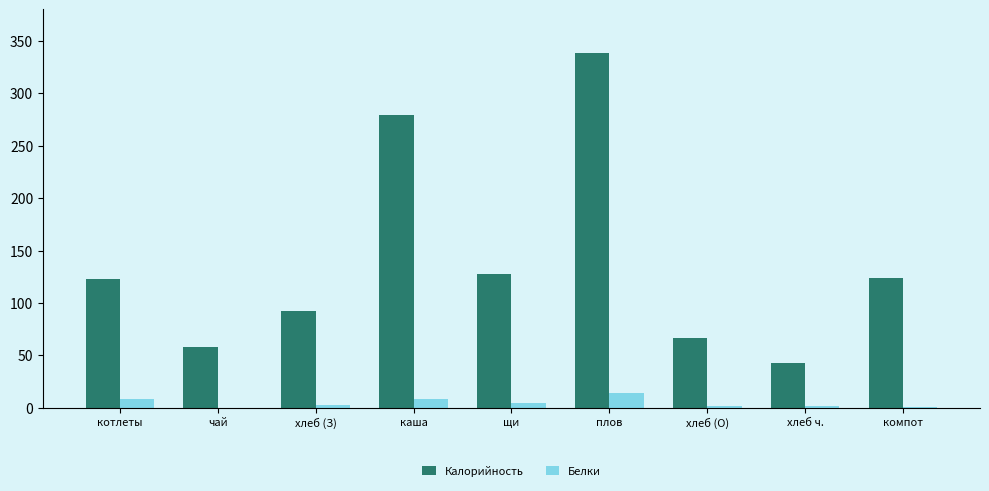

The Калорийность series shows 31.3 at чай. True or false?

False